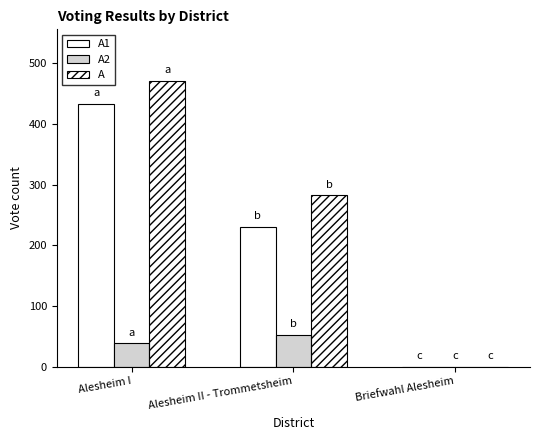

At which category is the sum across all series the highest?

Alesheim I